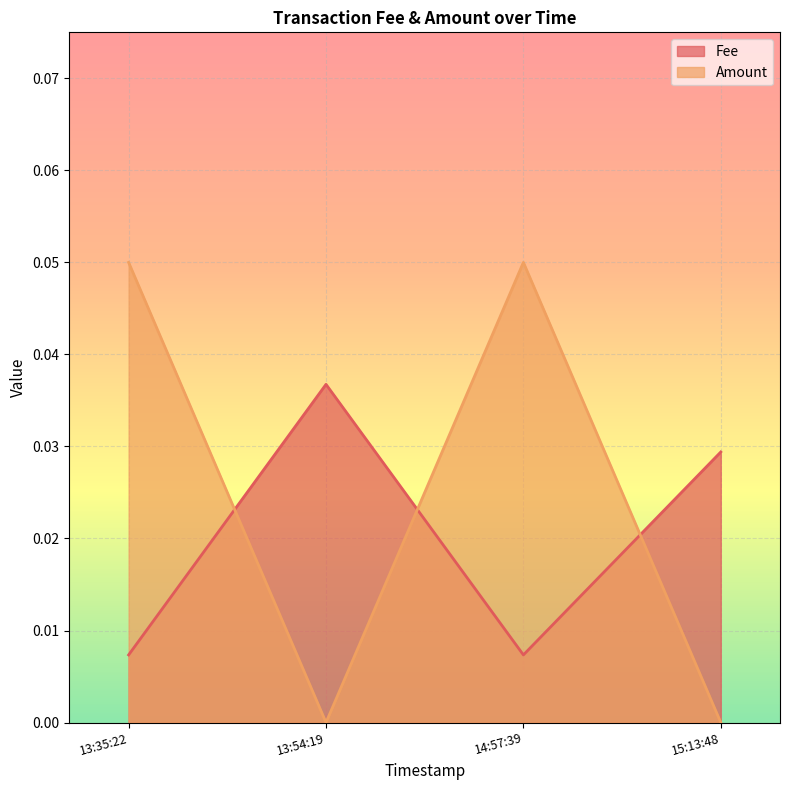

What position from the left is 14:57:39?

3